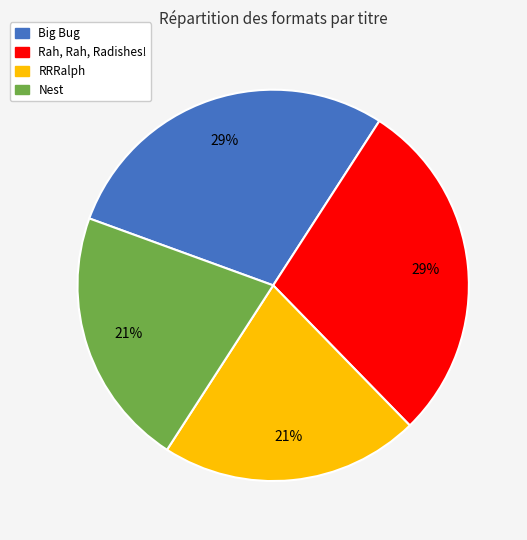

To the nearest percent, what percentage of the pie is Nest?

21%